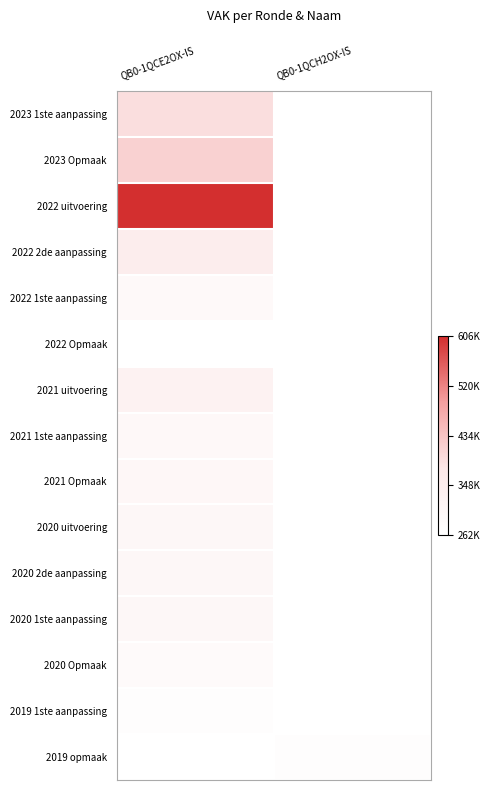

Is the value of 2022 Opmaak at QB0-1QCE2OX-IS greater than the value of 2021 Opmaak at QB0-1QCH2OX-IS?

No